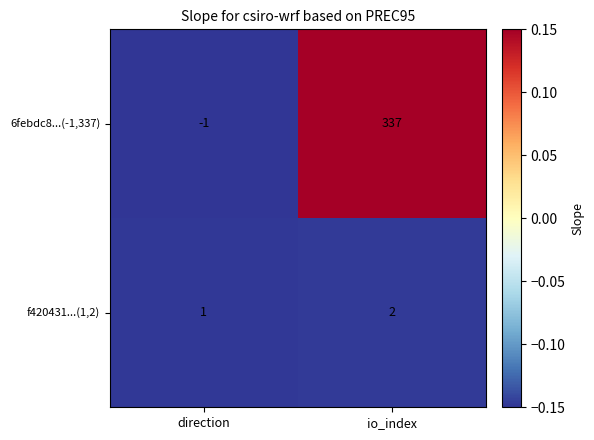

Reading right to left, list all the values displayed in this chart.

6febdc8...(-1,337): 337	-1
f420431...(1,2): 2	1